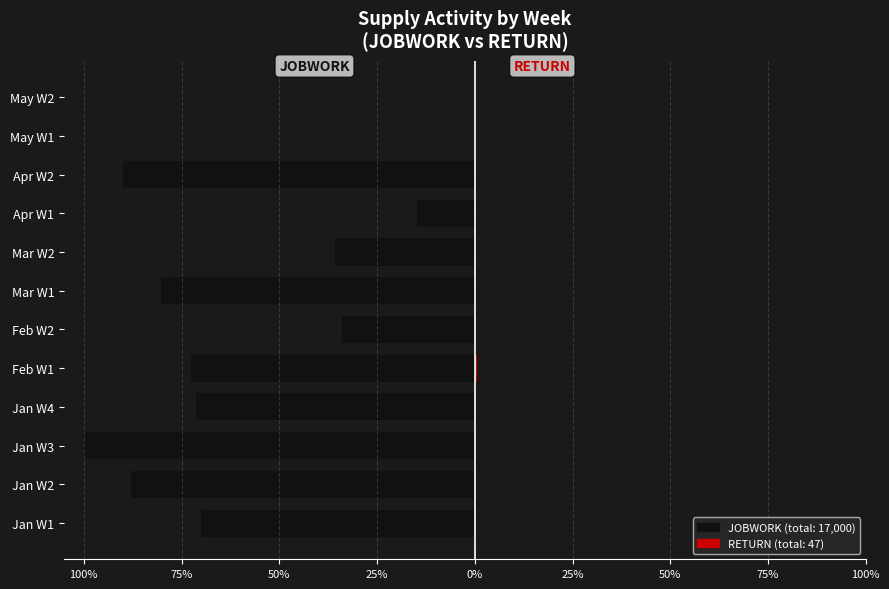

What is the difference between the maximum and second lowest values in the RETURN series?

0.6